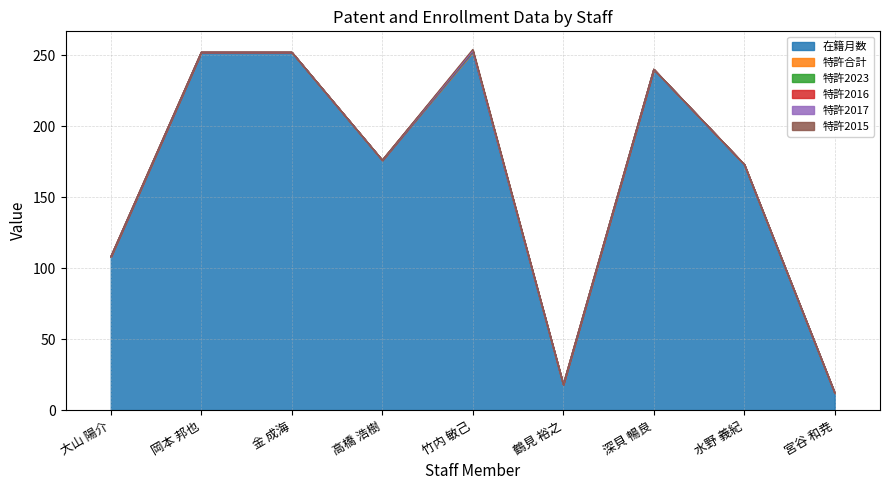

Which has a higher value, 鶴見 裕之 or 水野 義紀?

水野 義紀